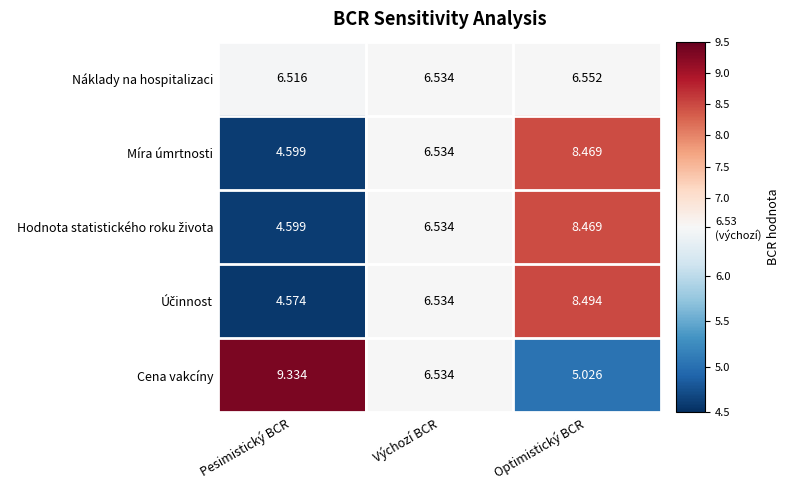

Where does the Míra úmrtnosti series first go above 6?

Výchozí BCR